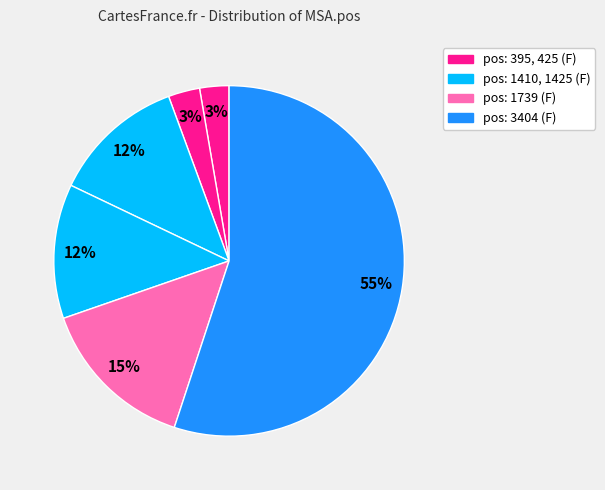

Count the number of slices in the pie.

6